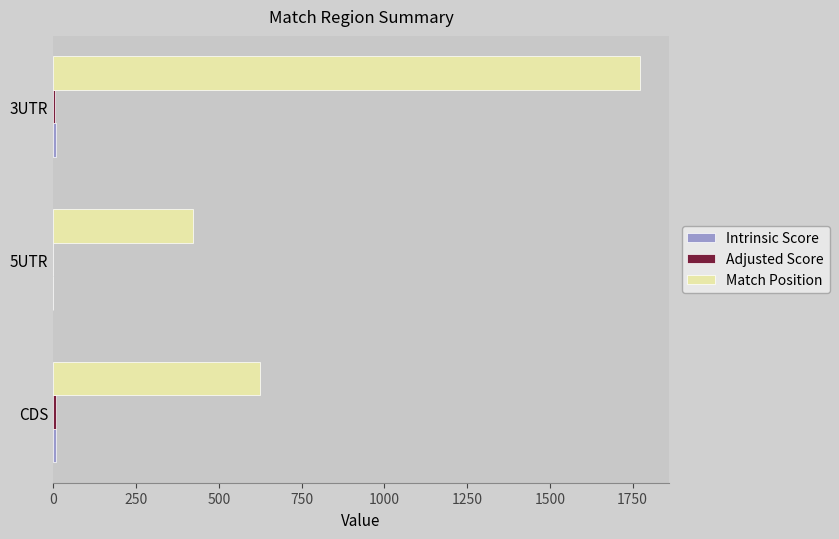

The value of Match Position at 5UTR is 421.0. True or false?

True